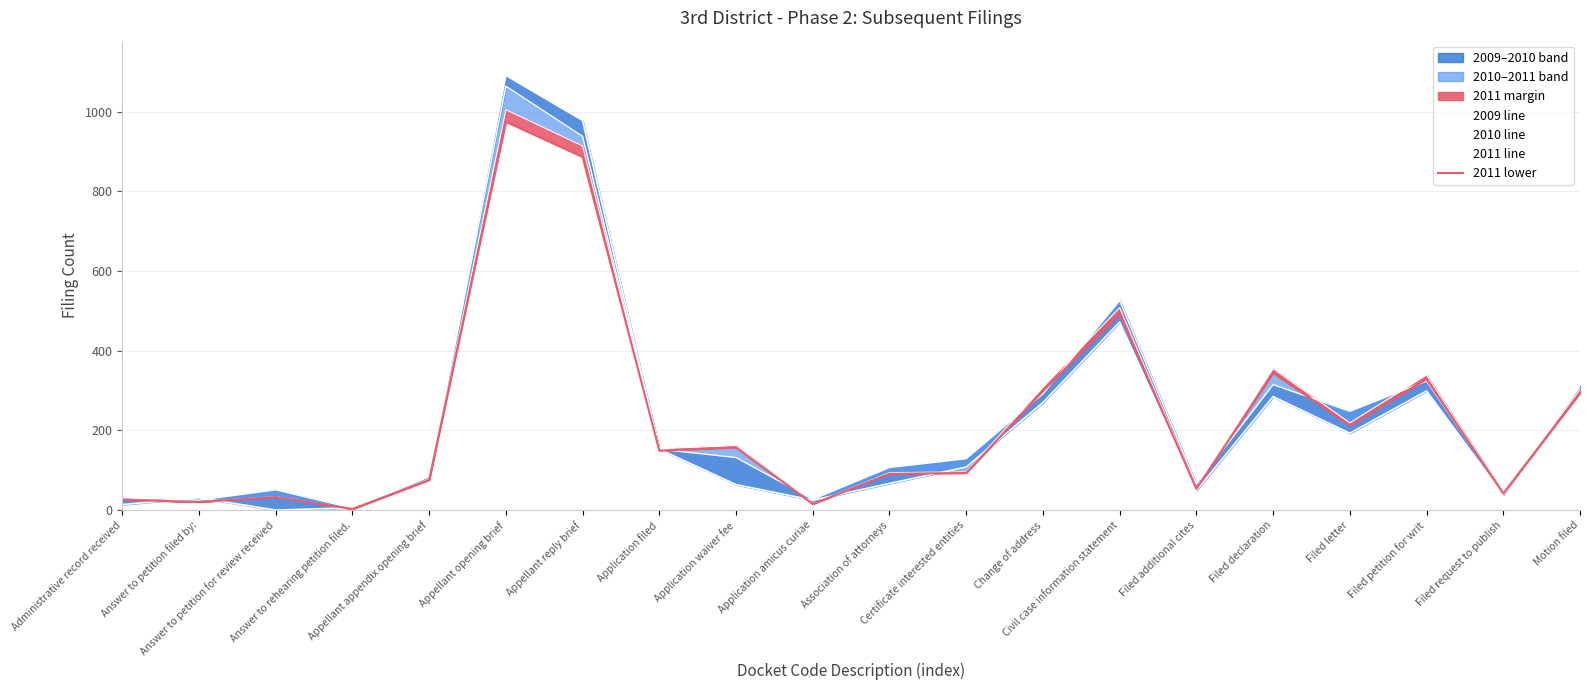

How many values in the 2010 line series exceed 132?

9